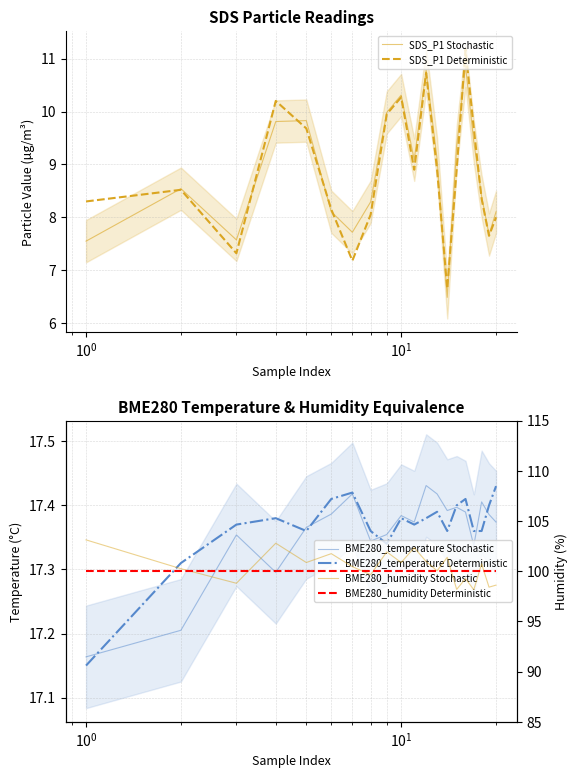

How many data points does each series have?

20